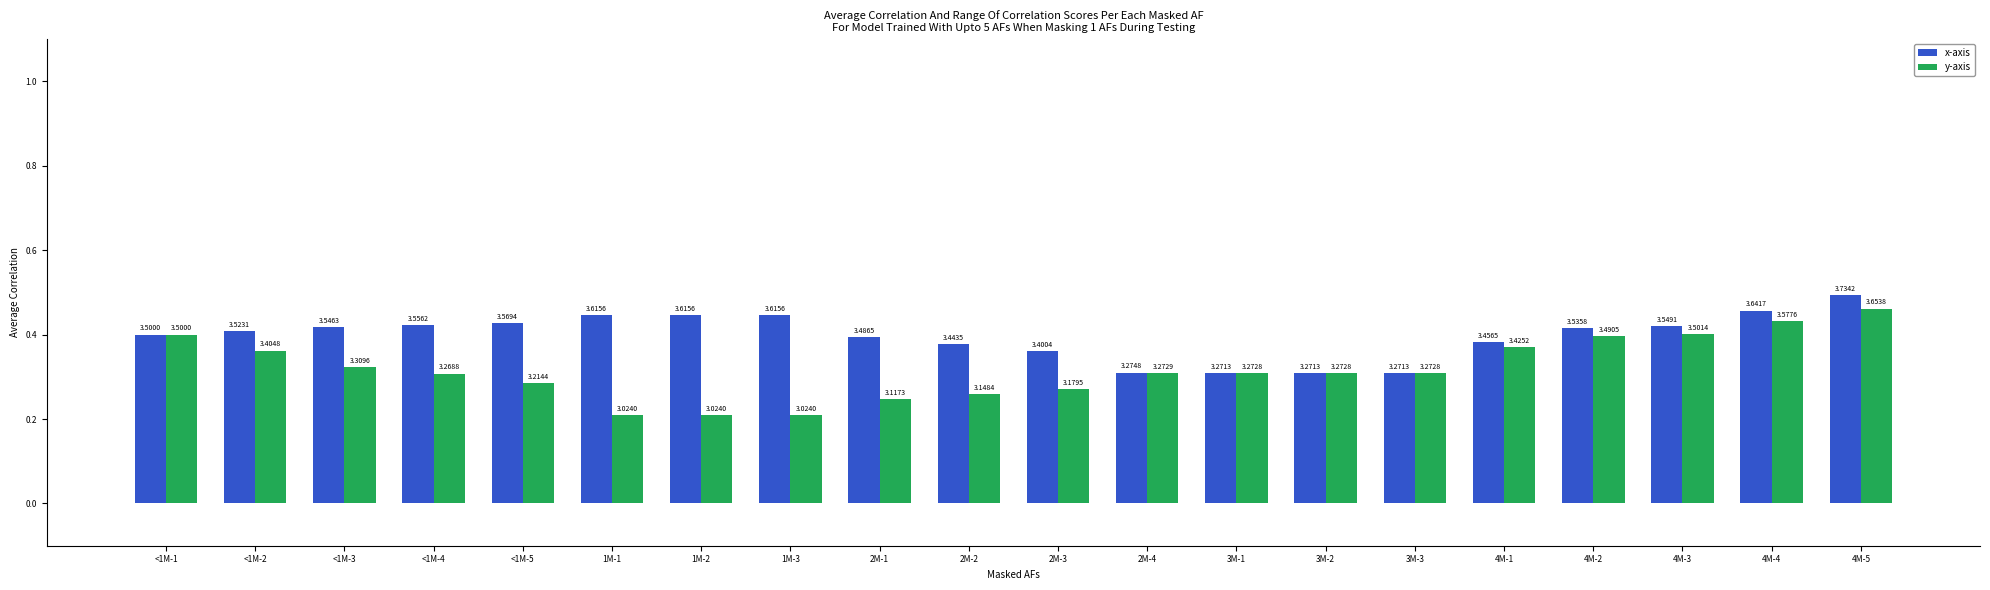

What is the maximum value for y-axis?

0.5